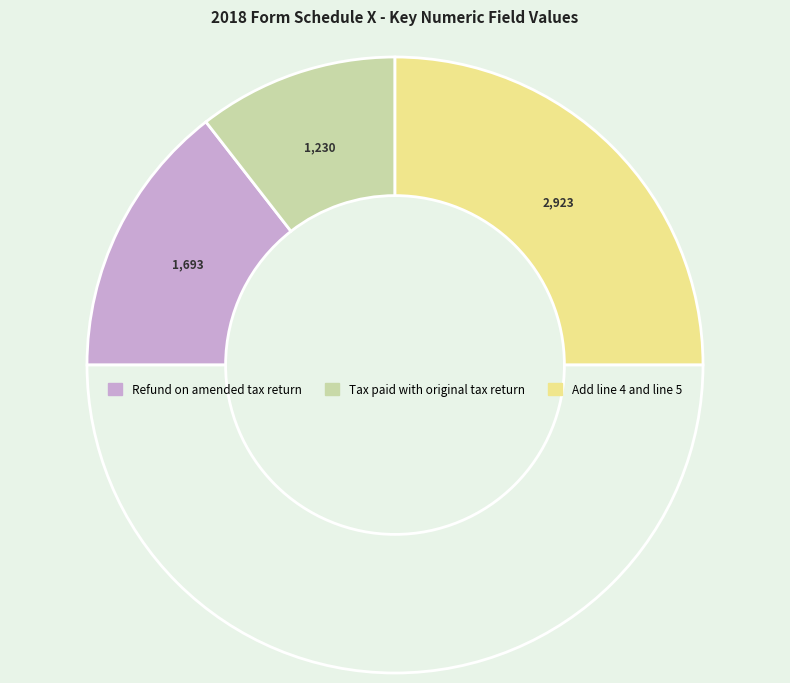

How many slices are in this pie chart?

4